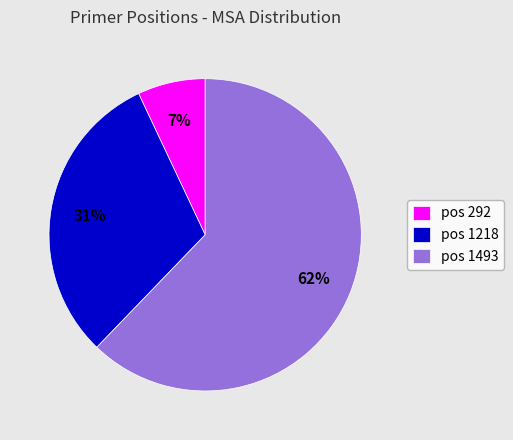

Rank the categories by value from highest to lowest.

pos 1493, pos 1218, pos 292